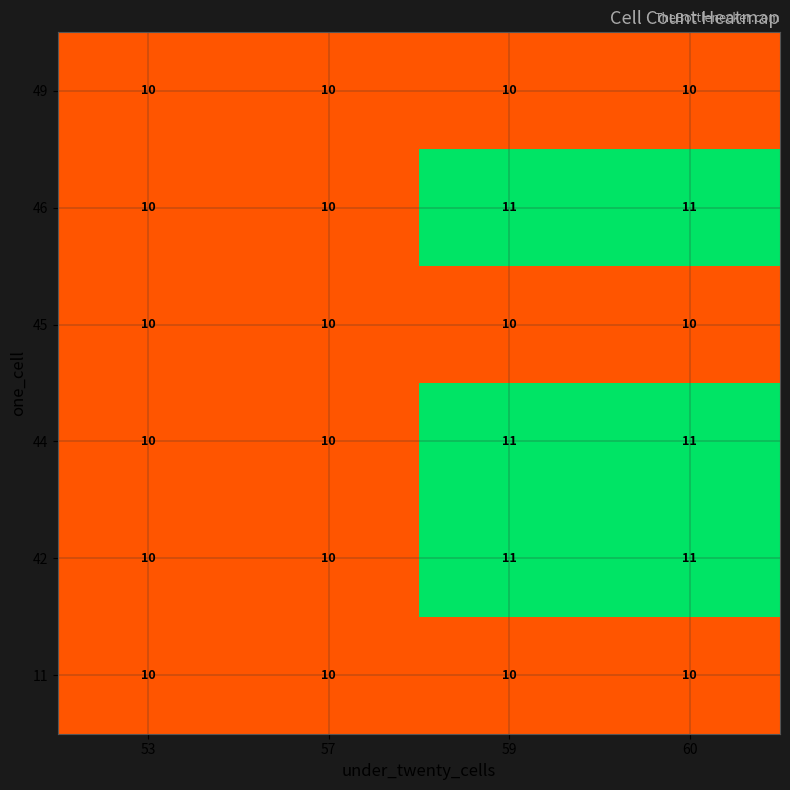

What is the greatest value displayed?

11